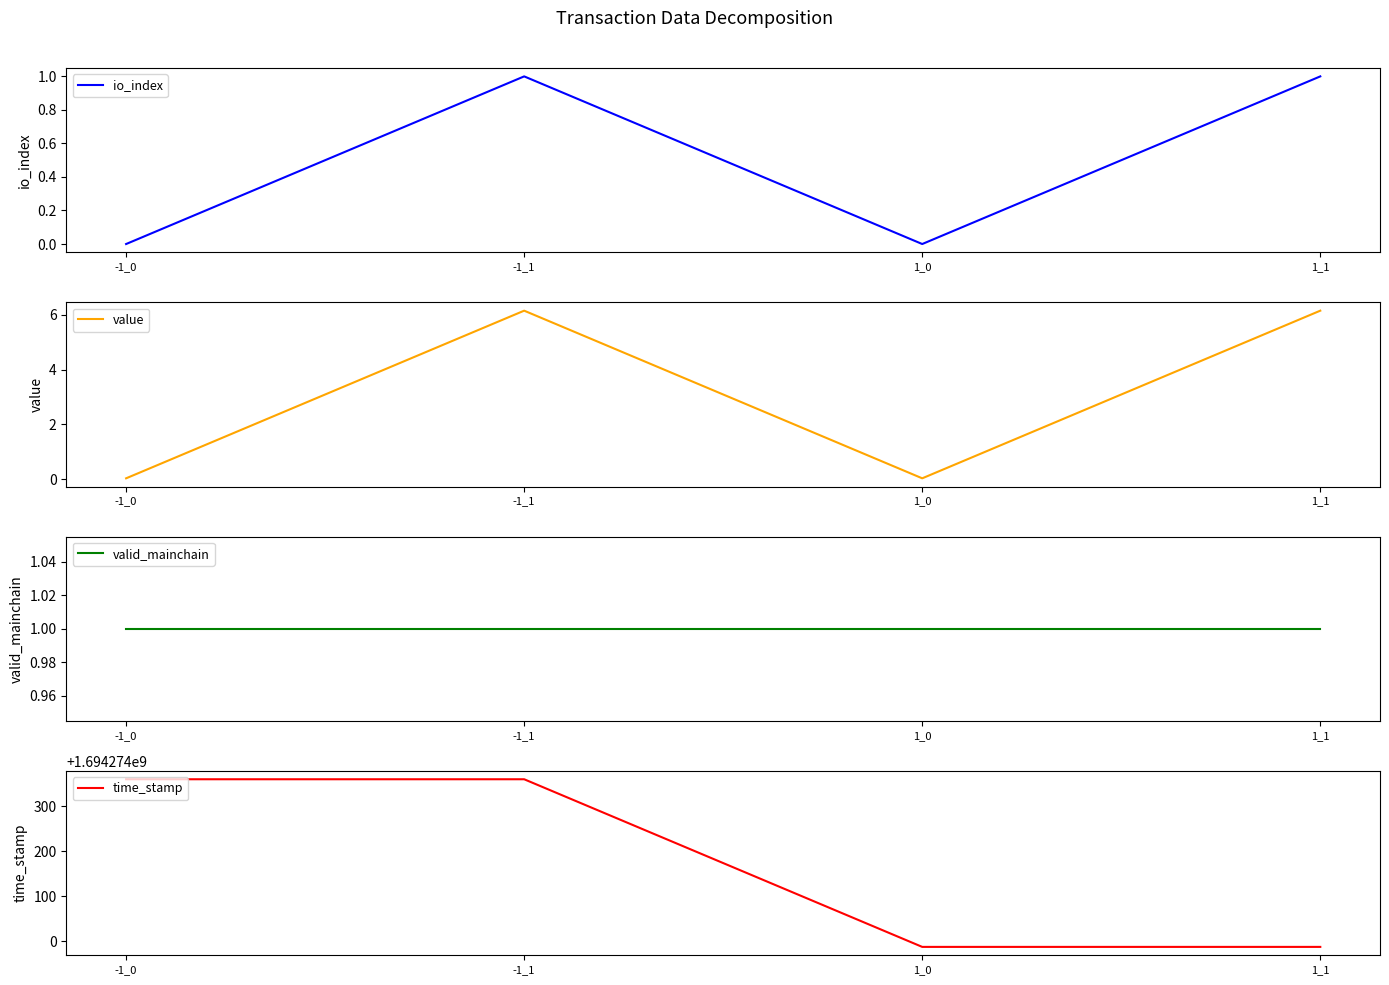

What are all the series names shown in the legend?

io_index, value, valid_mainchain, time_stamp